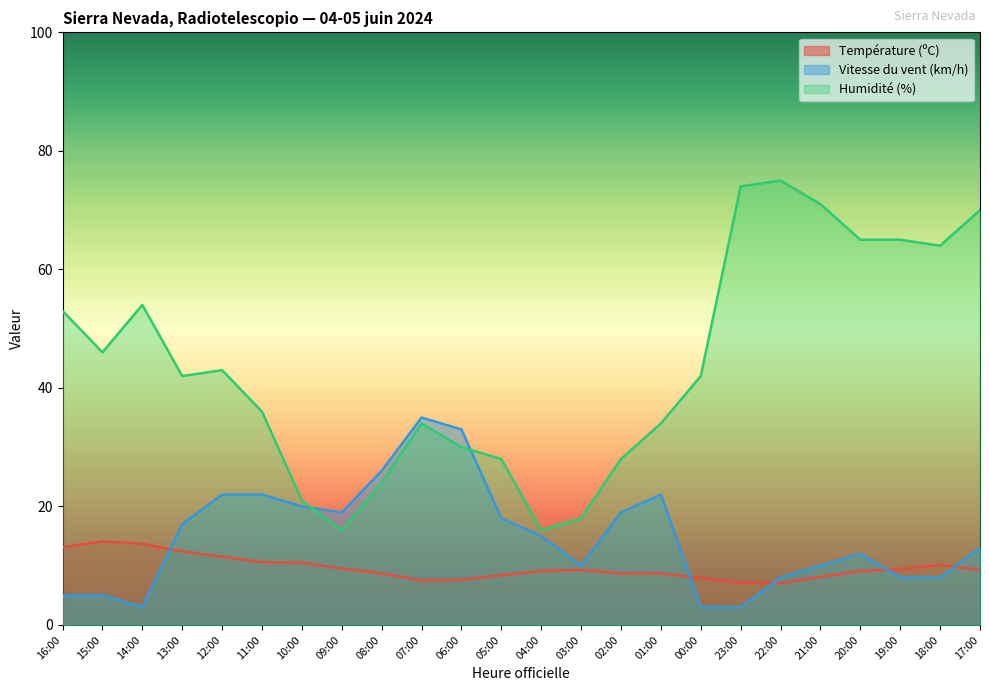

True or false: Humidité (%) and Température (ºC) intersect in this chart.

False